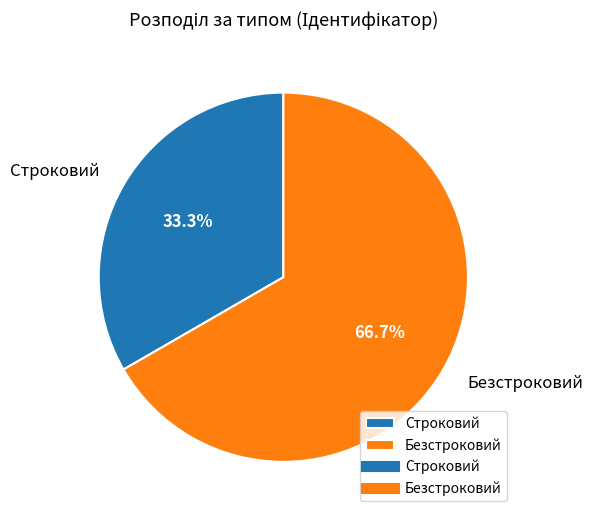

What percentage is the Строковий slice, to the nearest percent?

33%